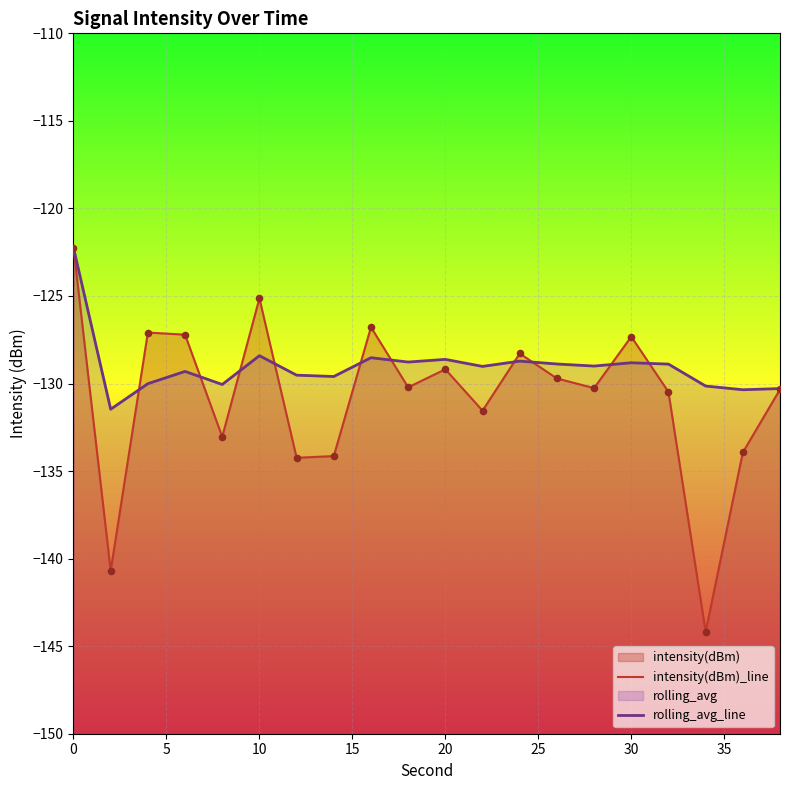

What is the total value across all series at 35?

-263.7